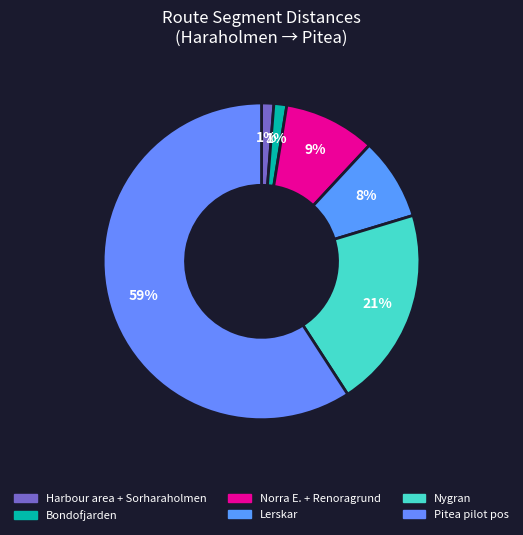

How many segments does this pie chart have?

6